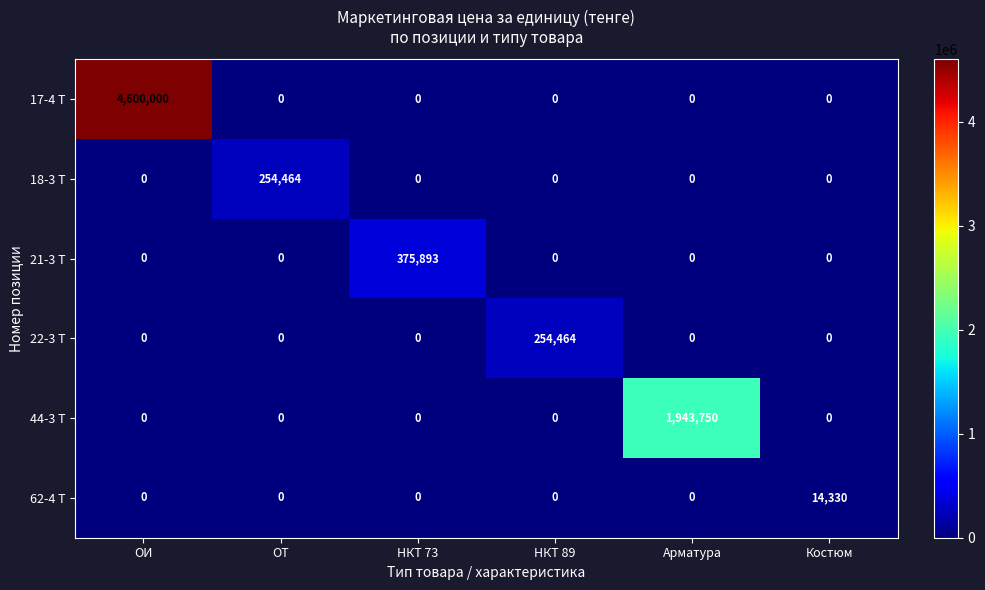

What is the greatest value displayed?

4600000